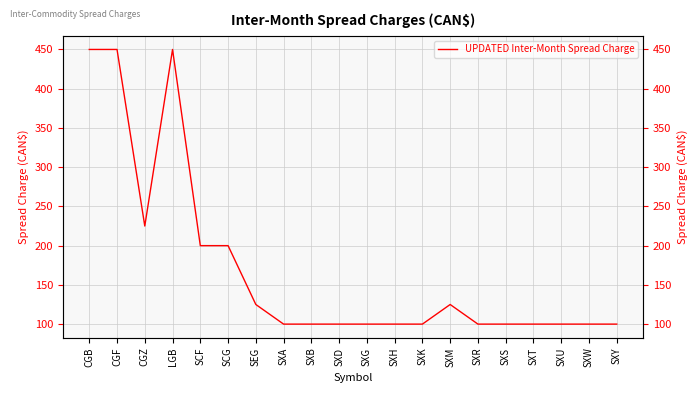

At which category does the data reach its first local peak?

LGB